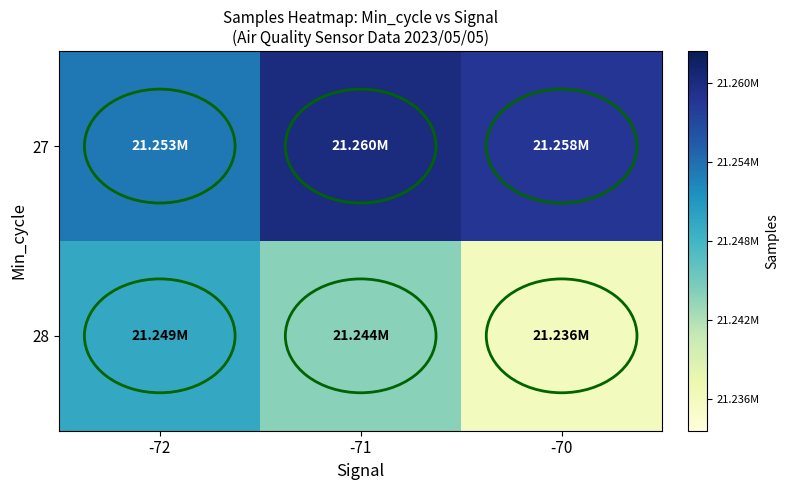

Which series has the largest total across all categories?

27